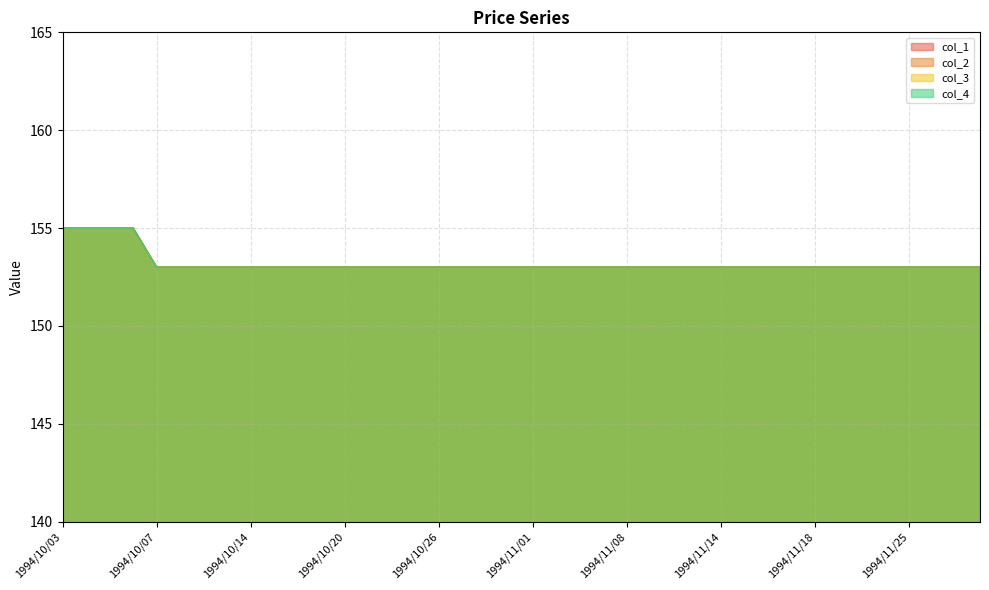

Reading right to left, list all the values displayed in this chart.

col_1: 153	153	153	153	153	153	153	153	153	153	153	153	153	153	153	153	153	153	153	153	153	153	153	153	153	153	153	153	153	153	153	153	153	153	153	153	155	155	155	155
col_2: 153	153	153	153	153	153	153	153	153	153	153	153	153	153	153	153	153	153	153	153	153	153	153	153	153	153	153	153	153	153	153	153	153	153	153	153	155	155	155	155
col_3: 153	153	153	153	153	153	153	153	153	153	153	153	153	153	153	153	153	153	153	153	153	153	153	153	153	153	153	153	153	153	153	153	153	153	153	153	155	155	155	155
col_4: 153	153	153	153	153	153	153	153	153	153	153	153	153	153	153	153	153	153	153	153	153	153	153	153	153	153	153	153	153	153	153	153	153	153	153	153	155	155	155	155